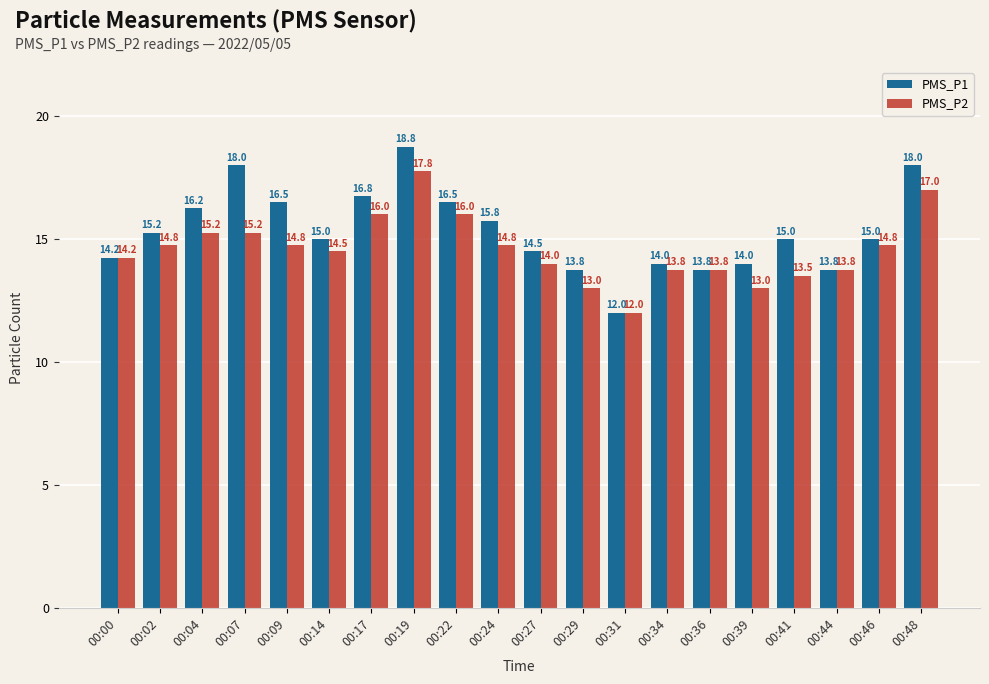

Between 00:17 and 00:36, which series saw the biggest shift?

PMS_P1